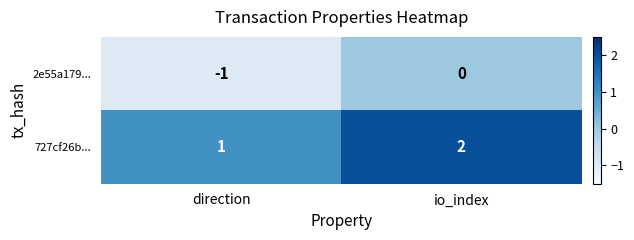

True or false: 727cf26b... has a value of 2 at io_index.

True